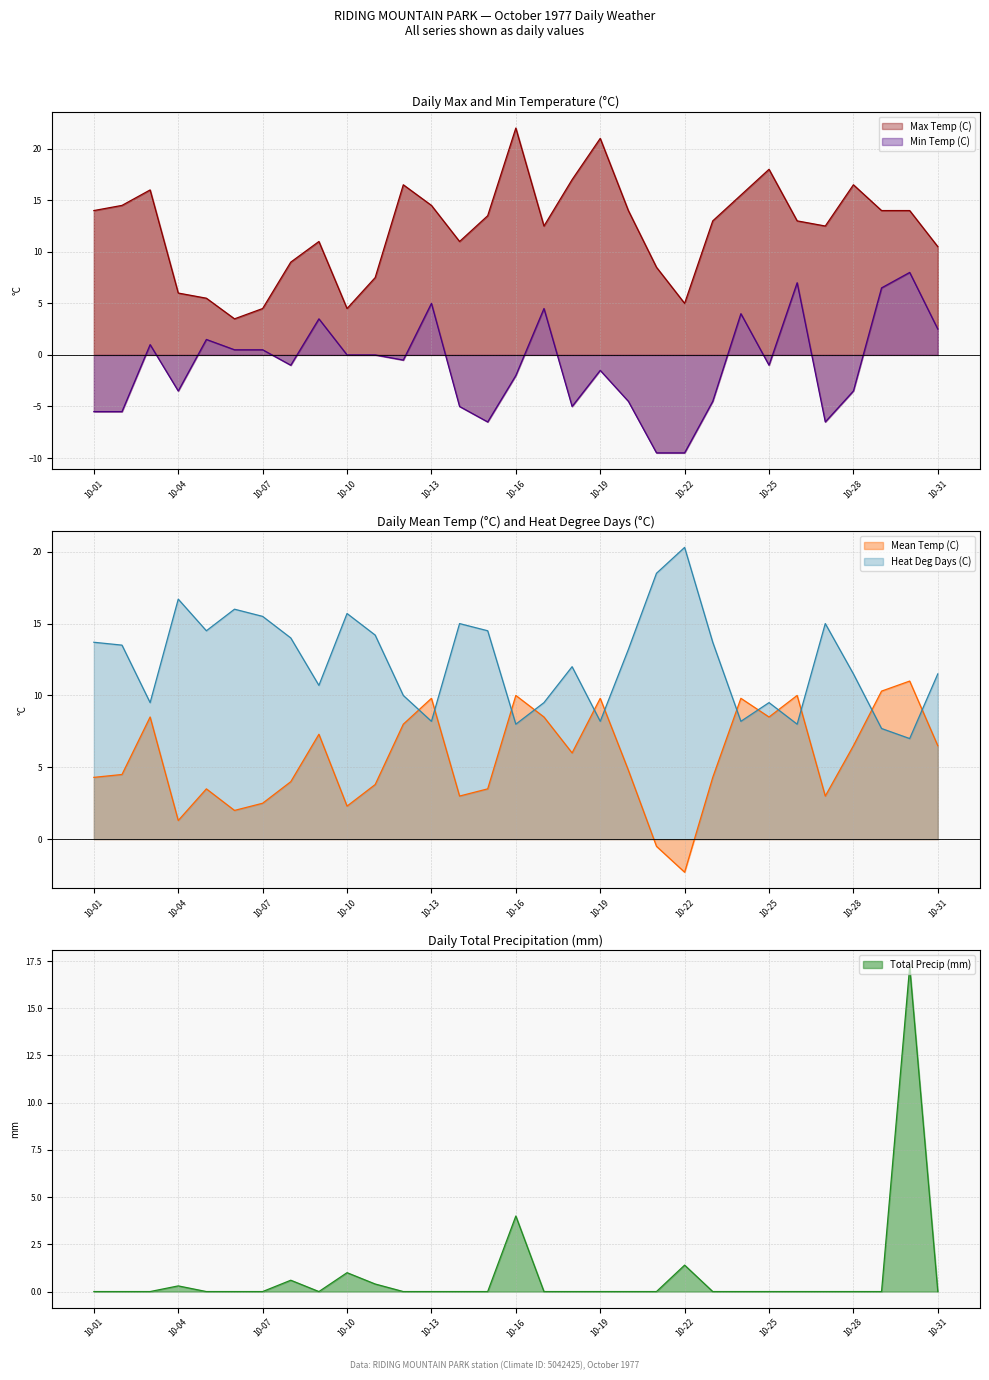

Which series has the widest spread of values?

Max Temp (C)